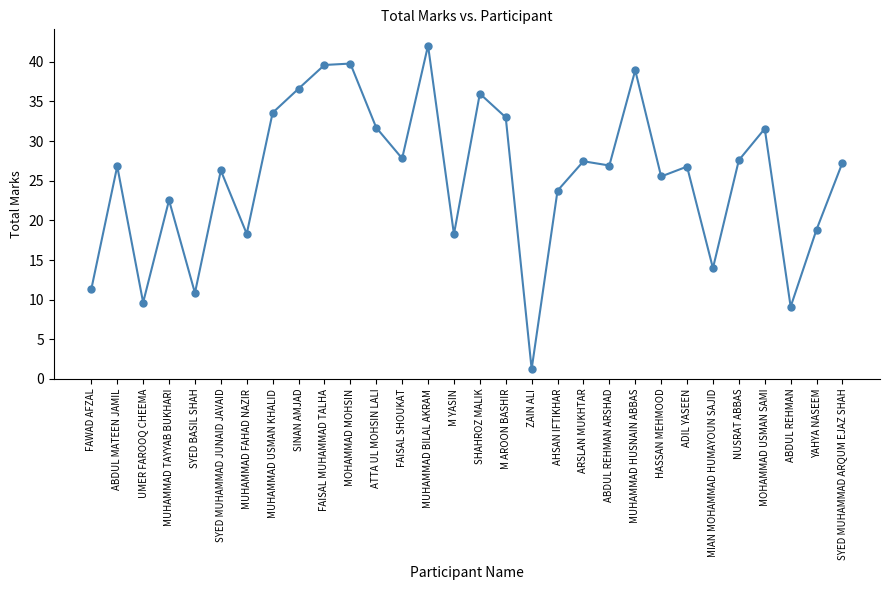

What is the maximum value shown in the chart?

42.1